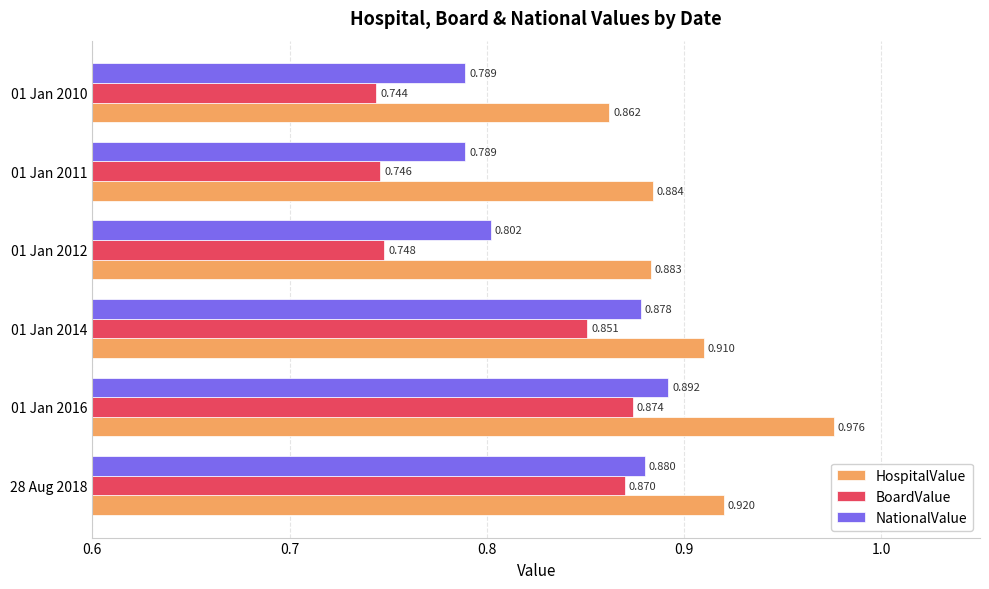

List the labels in order of HospitalValue value, smallest first.

01 Jan 2010, 01 Jan 2012, 01 Jan 2011, 01 Jan 2014, 28 Aug 2018, 01 Jan 2016